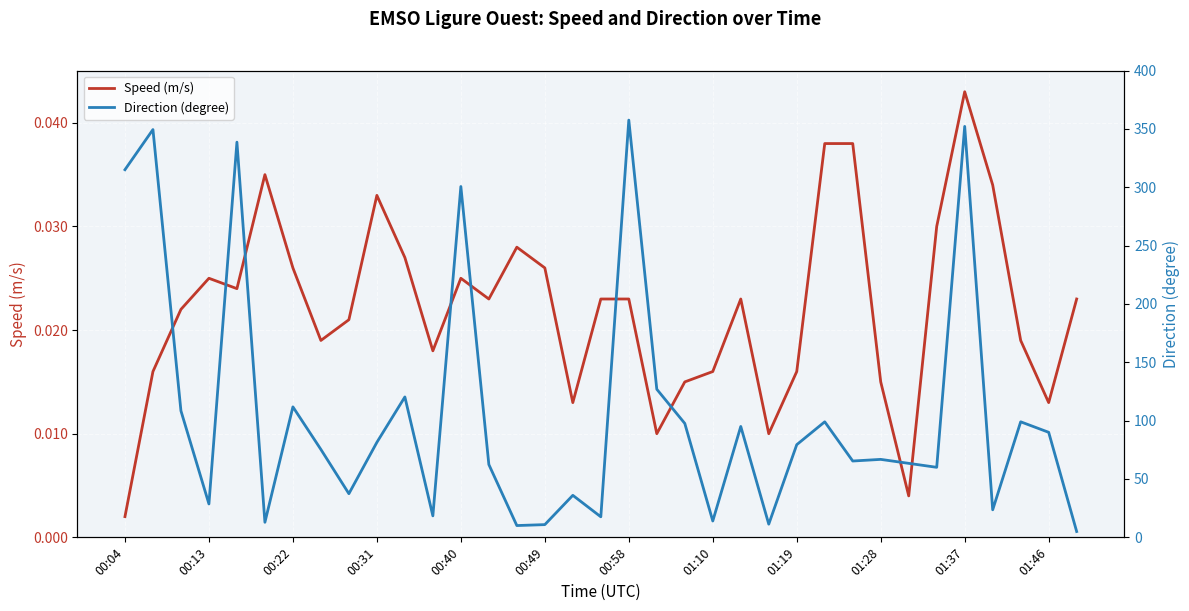

Where is Speed (m/s) nearest to the value 0?

00:04